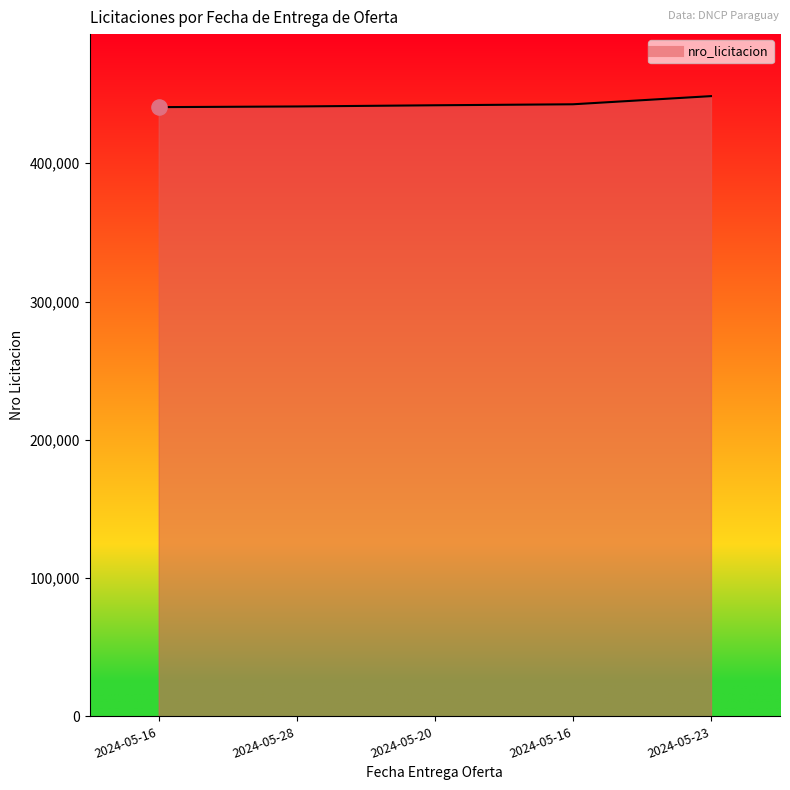

How many values are below 441902?

2